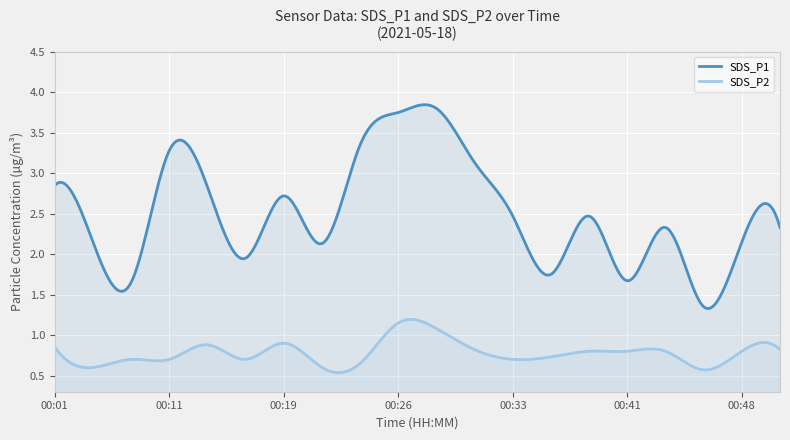

How many lines are shown in the chart?

2